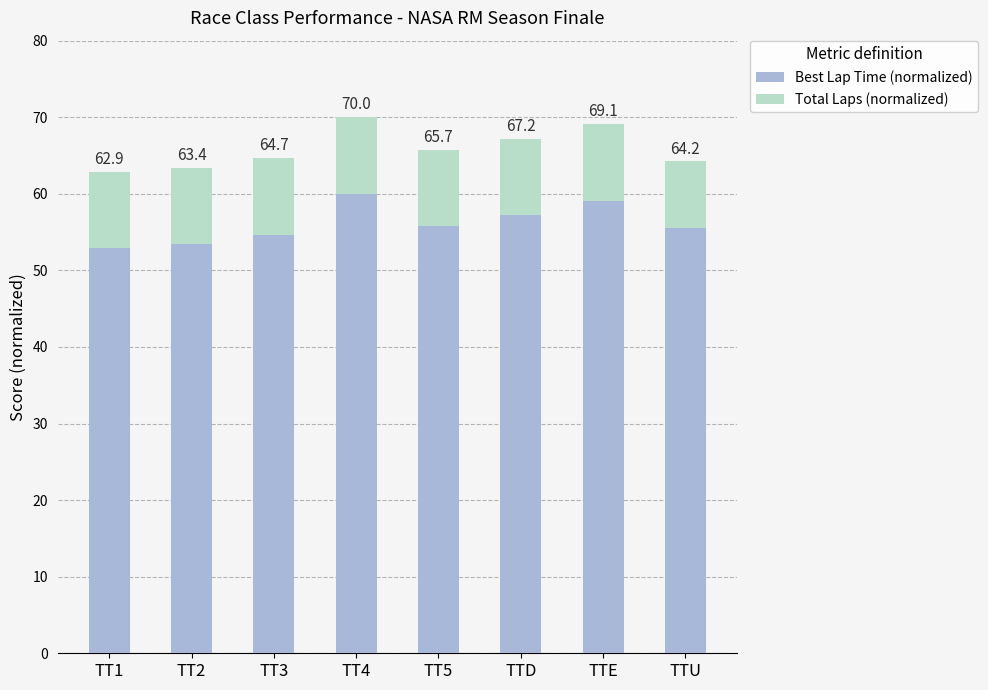

At how many categories does at least one series exceed 32?

8